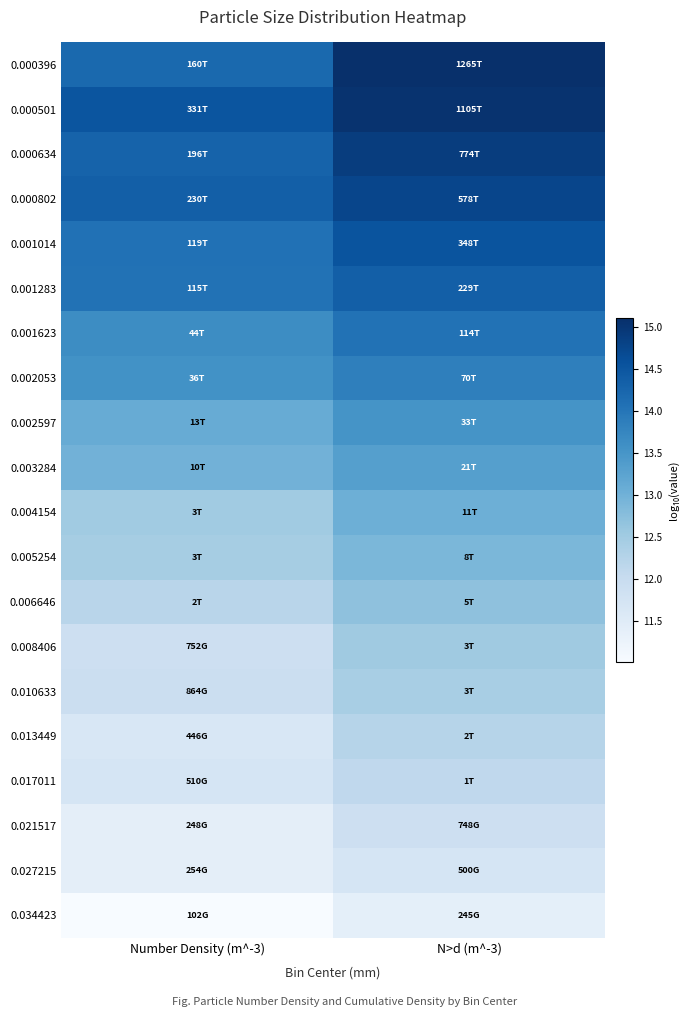

What is the spread (max minus min) of values at Number Density (m^-3)?

3.5